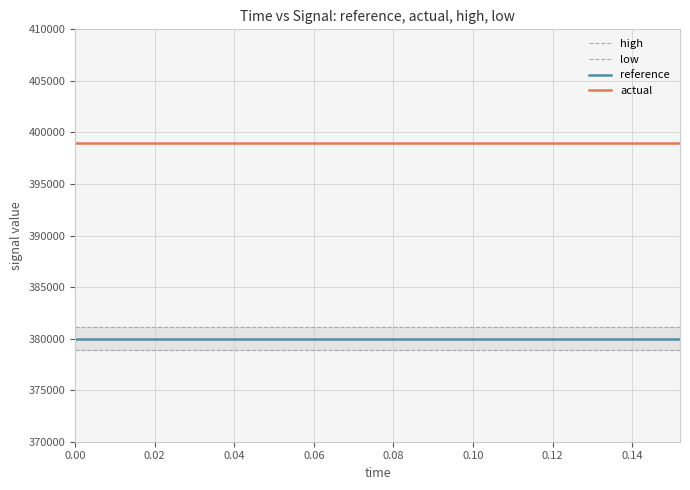

Which series has the widest spread of values?

high